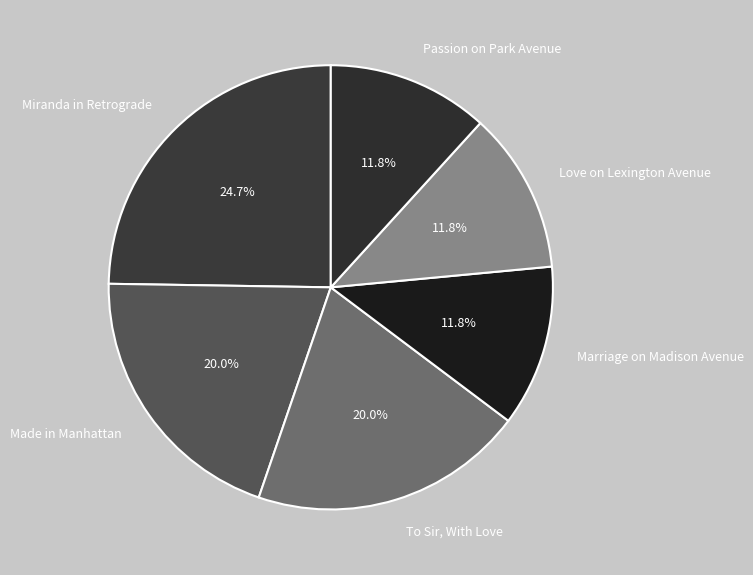

Does Marriage on Madison Avenue represent more than half of the total?

No